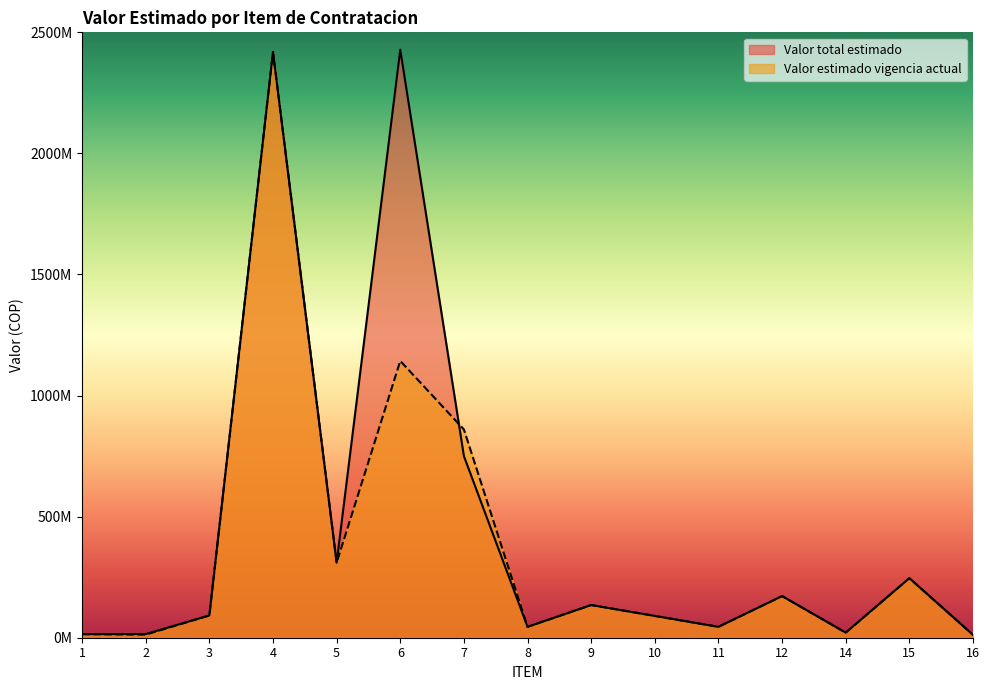

What is the difference between the second highest and minimum values in the Valor total estimado series?

2407000000